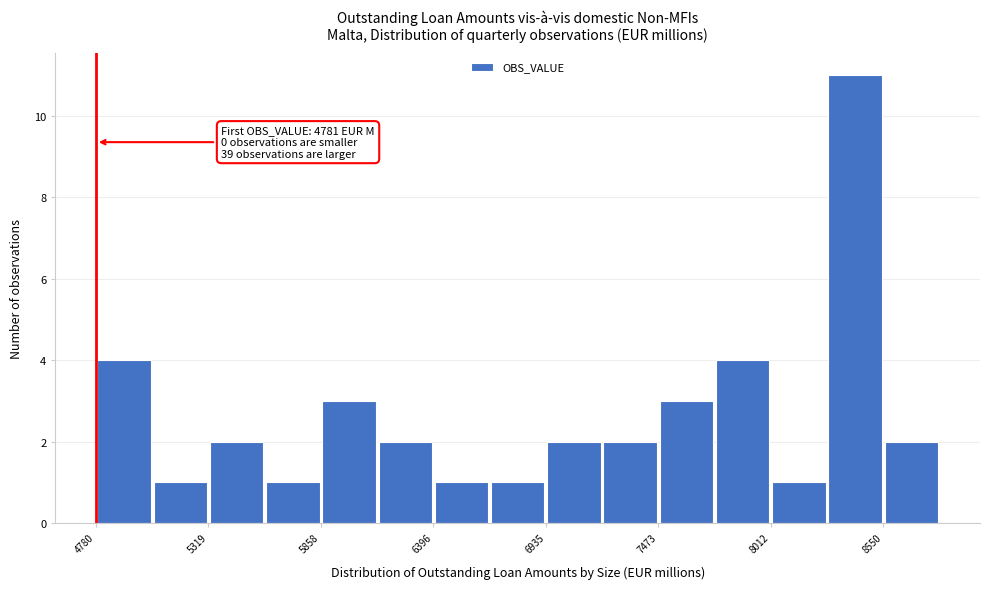

Read against the x-axis, roughly where is the centre of the tallest bar?

8400